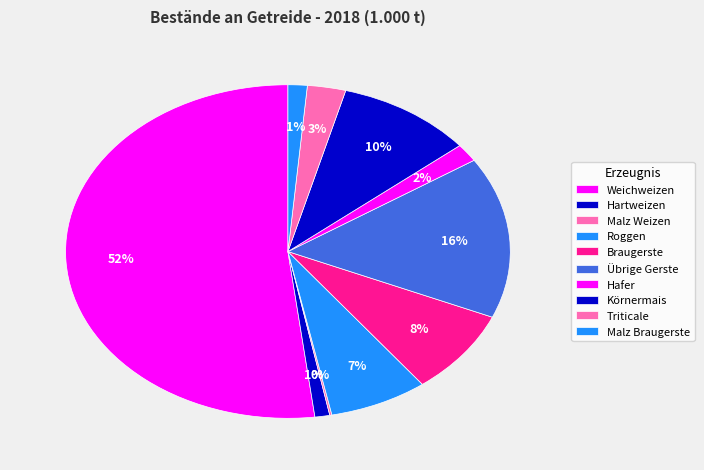

Which slice is the smallest?

Malz Weizen